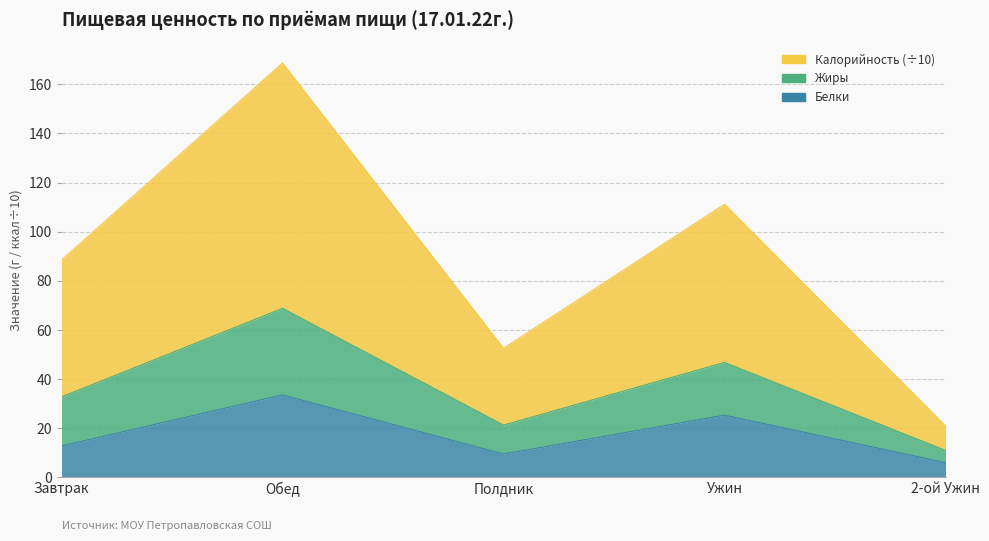

Is the value of Калорийность at 2-ой Ужин greater than the value of Белки at Ужин?

No